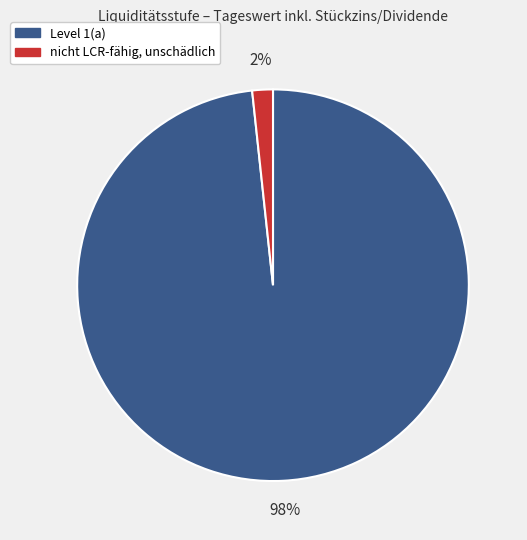

To the nearest percent, what is the combined percentage of Level 1(a) and nicht LCR-fähig, unschädlich?

100%